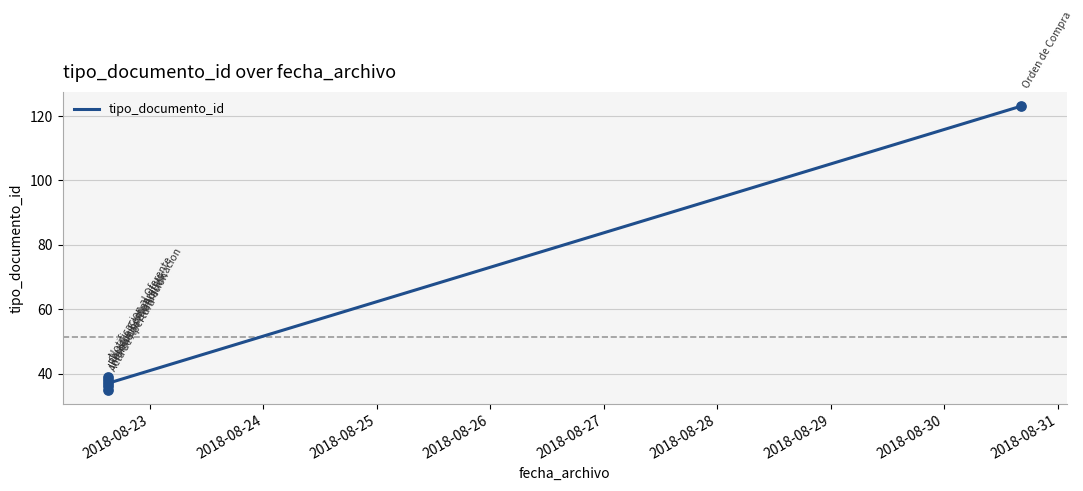

Approximately how many times larger is the value at 2018-08-23 compared to 2018-08-28?

0.3